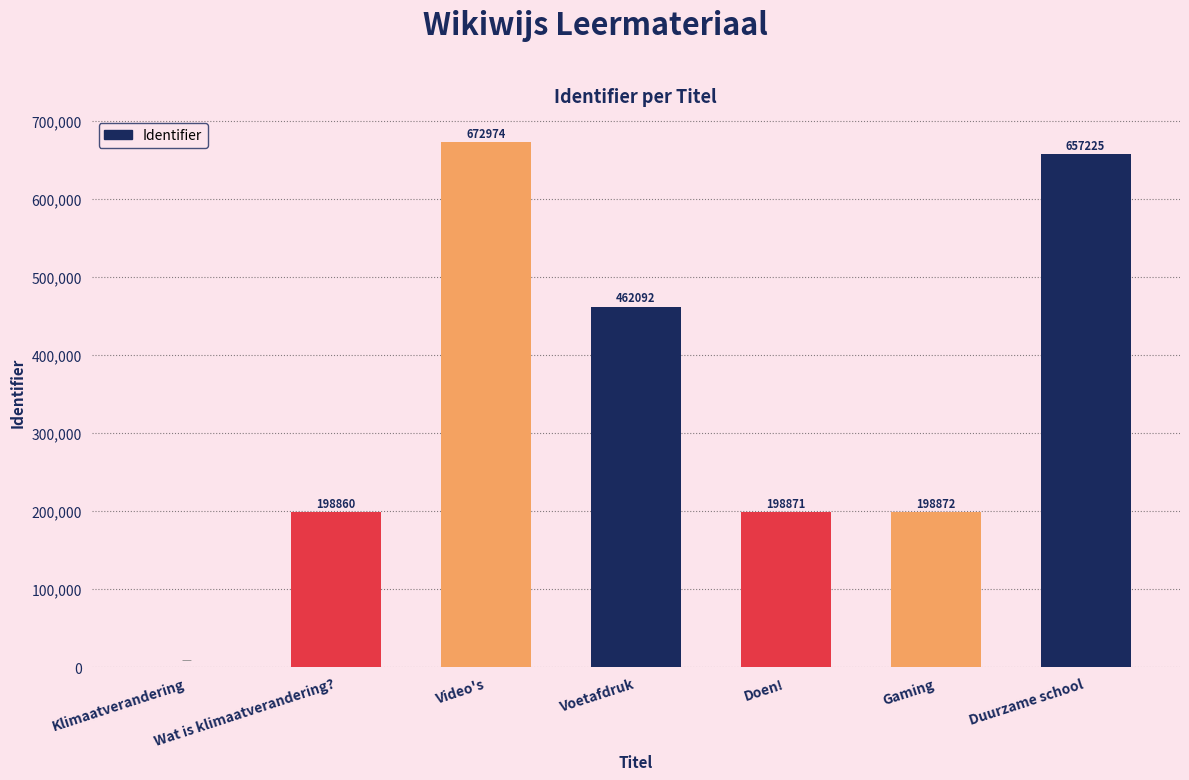

At which label is the value closest to 336487?

Voetafdruk